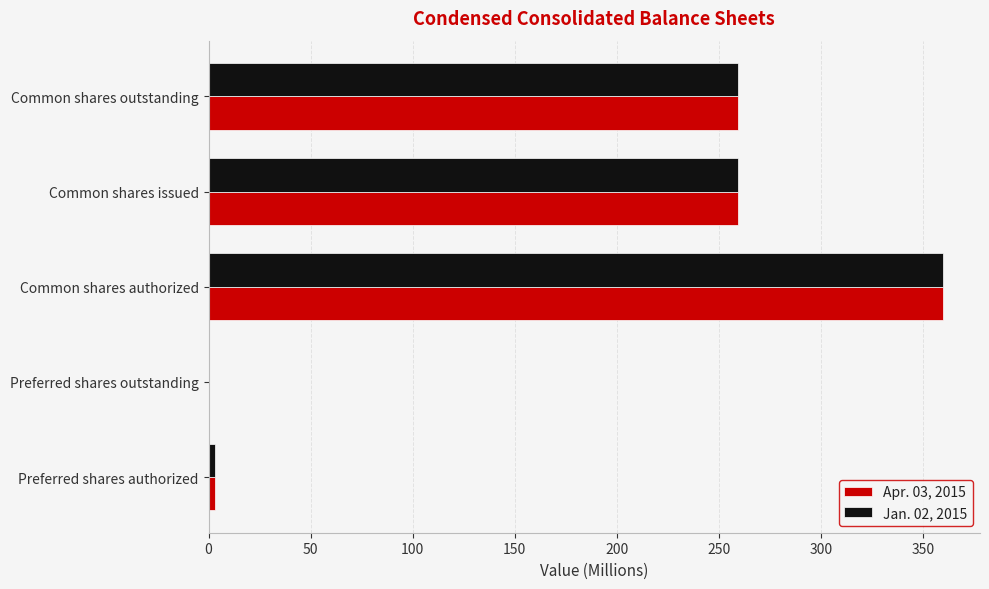

Which series changed the most between Common shares authorized and Common shares issued?

Jan. 02, 2015